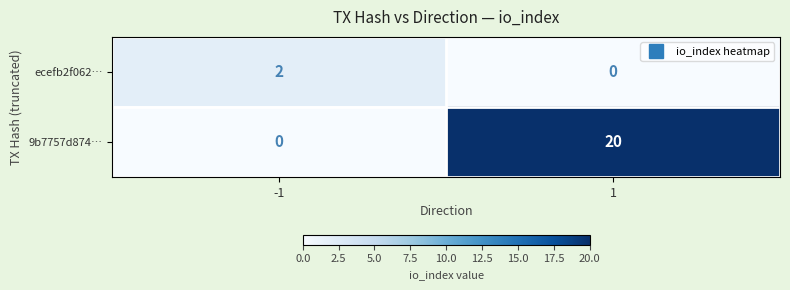

Which series changed the most between -1 and 1?

9b7757d874…